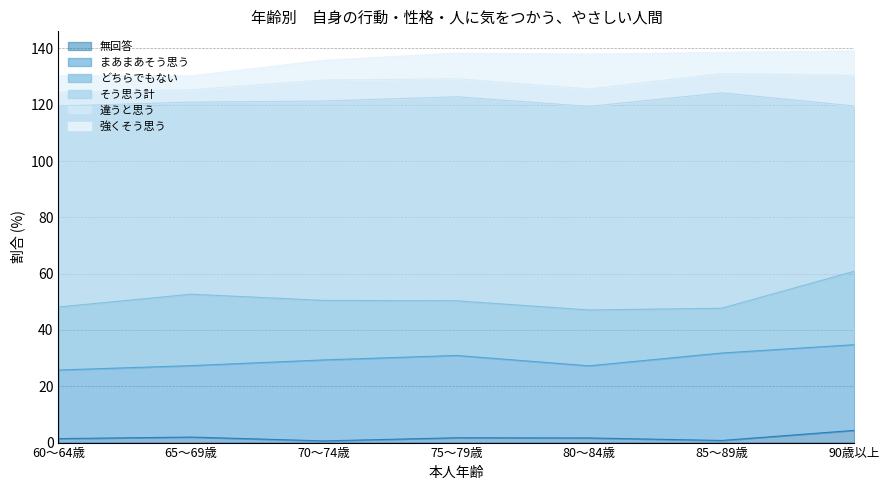

Which has a higher value, 80～84歳 or 65～69歳?

65～69歳